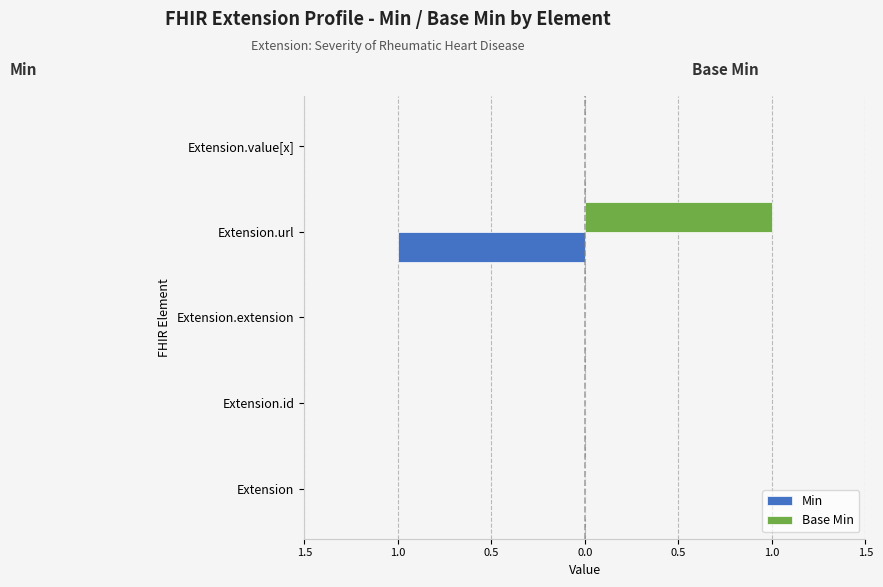

What are all the series names shown in the legend?

Min, Base Min